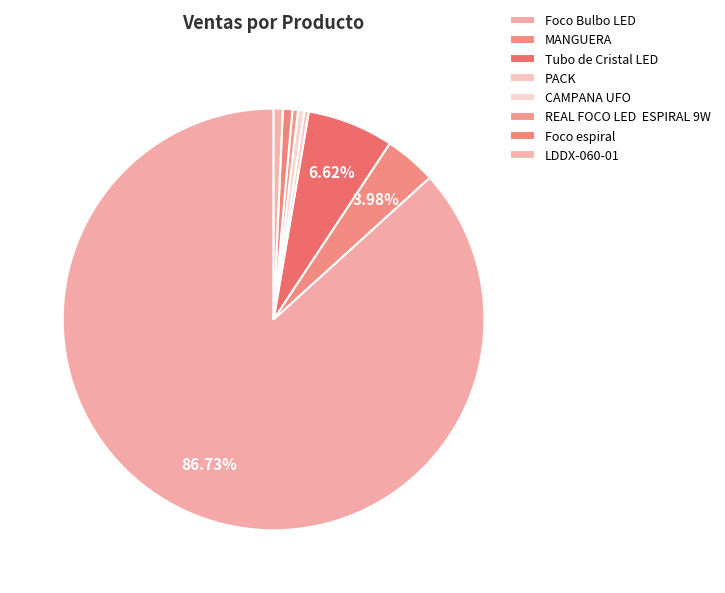

What percentage is NOT represented by MANGUERA?

96.0%